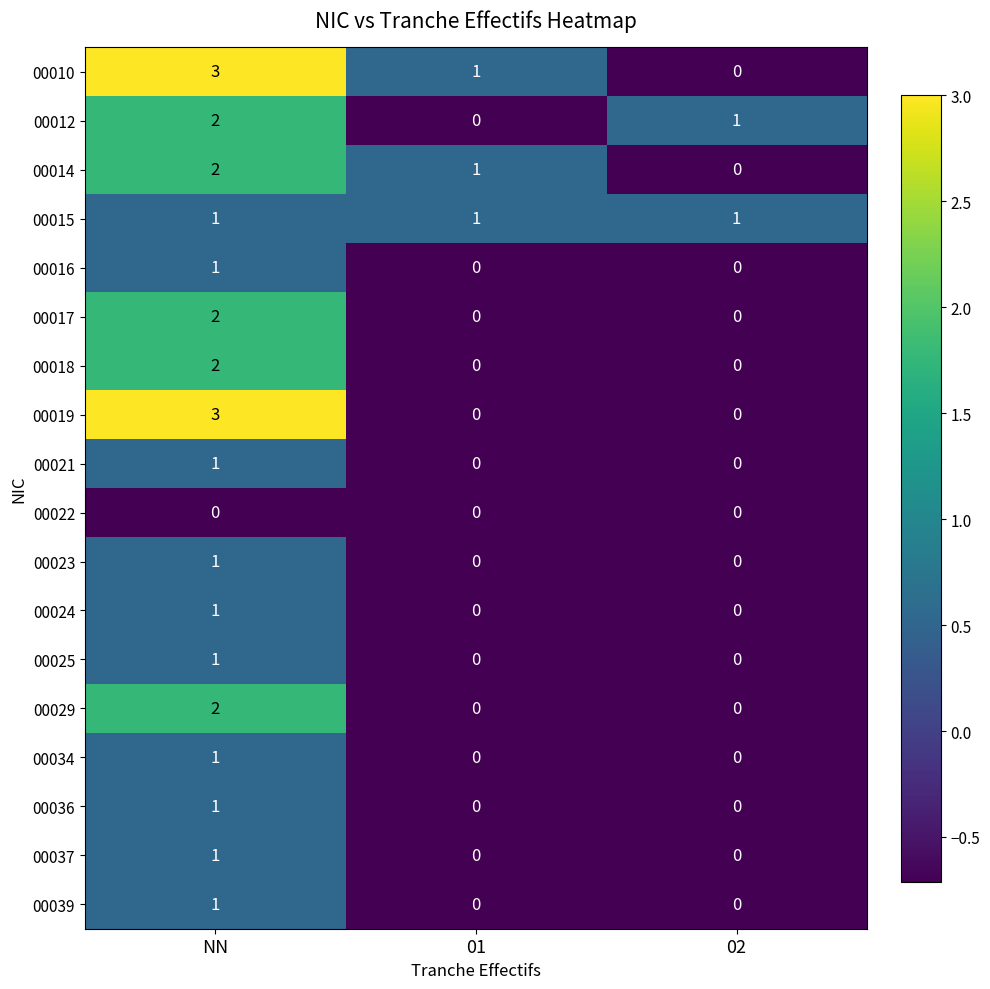

At how many categories does at least one series exceed 0?

3